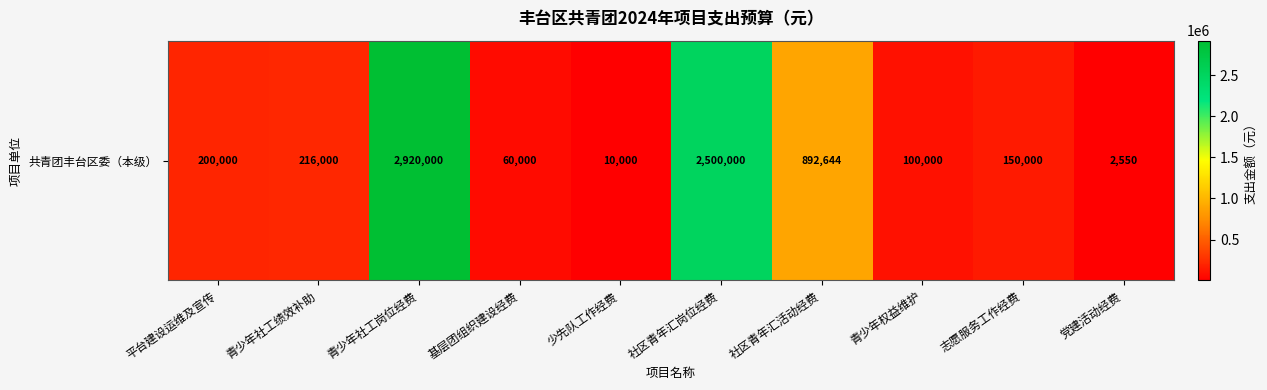

What value does the data have at 党建活动经费?

2550.0